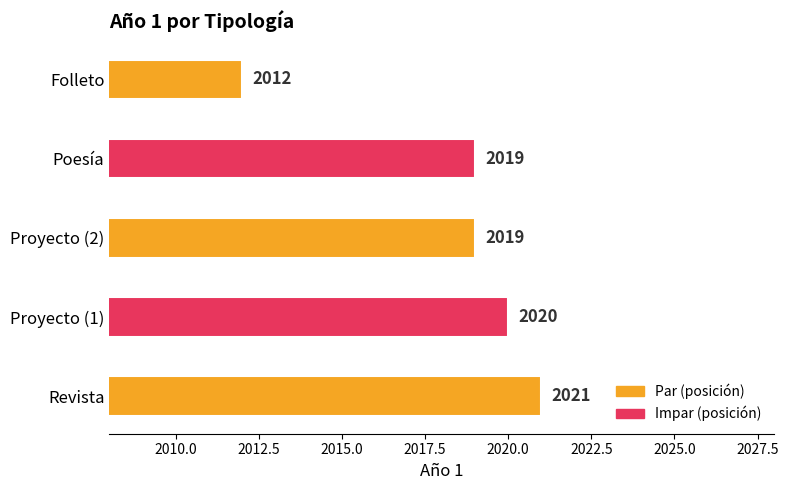

True or false: the data shows 2019 at Poesía.

True